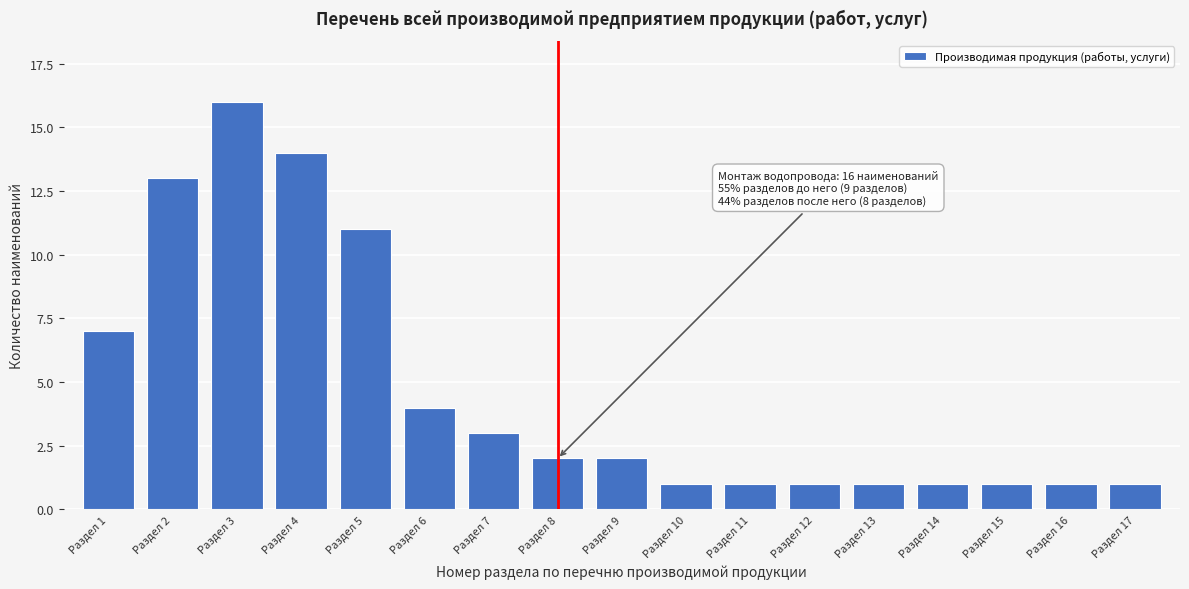

Reading left to right, extract all data points from this chart.

Раздел 1=7	Раздел 2=13	Раздел 3=16	Раздел 4=14	Раздел 5=11	Раздел 6=4	Раздел 7=3	Раздел 8=2	Раздел 9=2	Раздел 10=1	Раздел 11=1	Раздел 12=1	Раздел 13=1	Раздел 14=1	Раздел 15=1	Раздел 16=1	Раздел 17=1